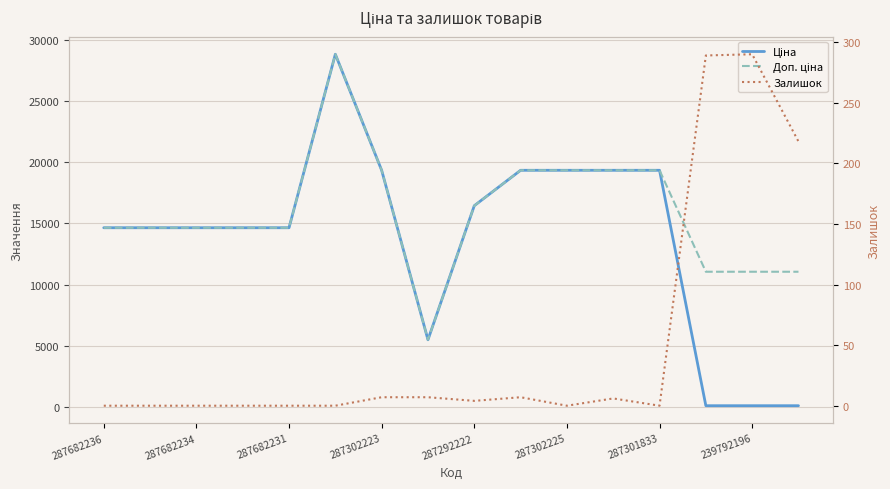

The value of Доп. ціна at 287302223 is 19343.1. True or false?

True